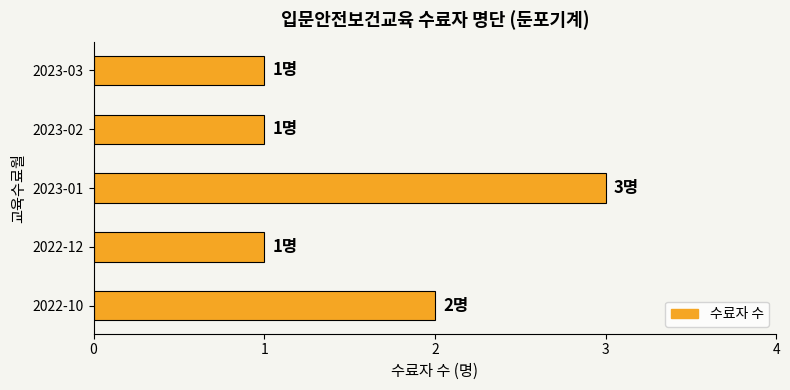

True or false: the data shows 5 at 2023-01.

False